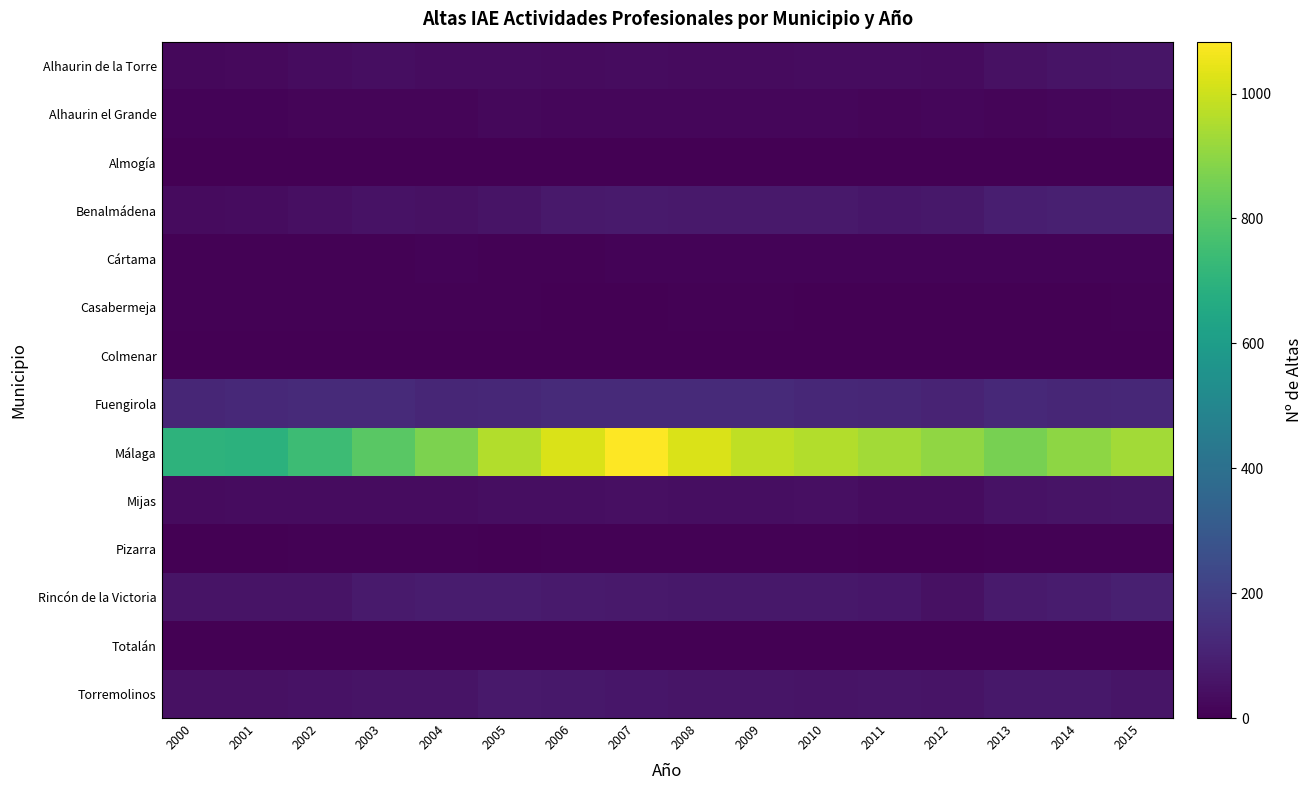

List the series in order of their peak value, lowest first.

Totalán, Colmenar, Almogía, Casabermeja, Pizarra, Cártama, Alhaurin el Grande, Alhaurin de la Torre, Mijas, Torremolinos, Rincón de la Victoria, Benalmádena, Fuengirola, Málaga